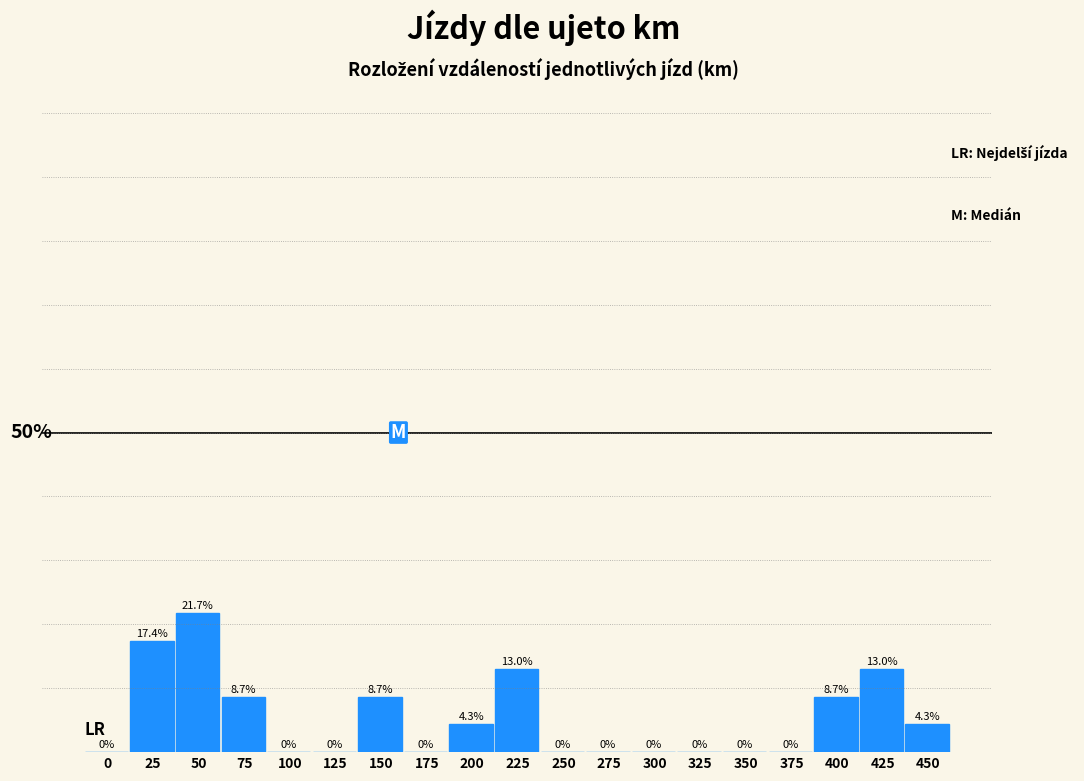

Are the bars horizontal?

No